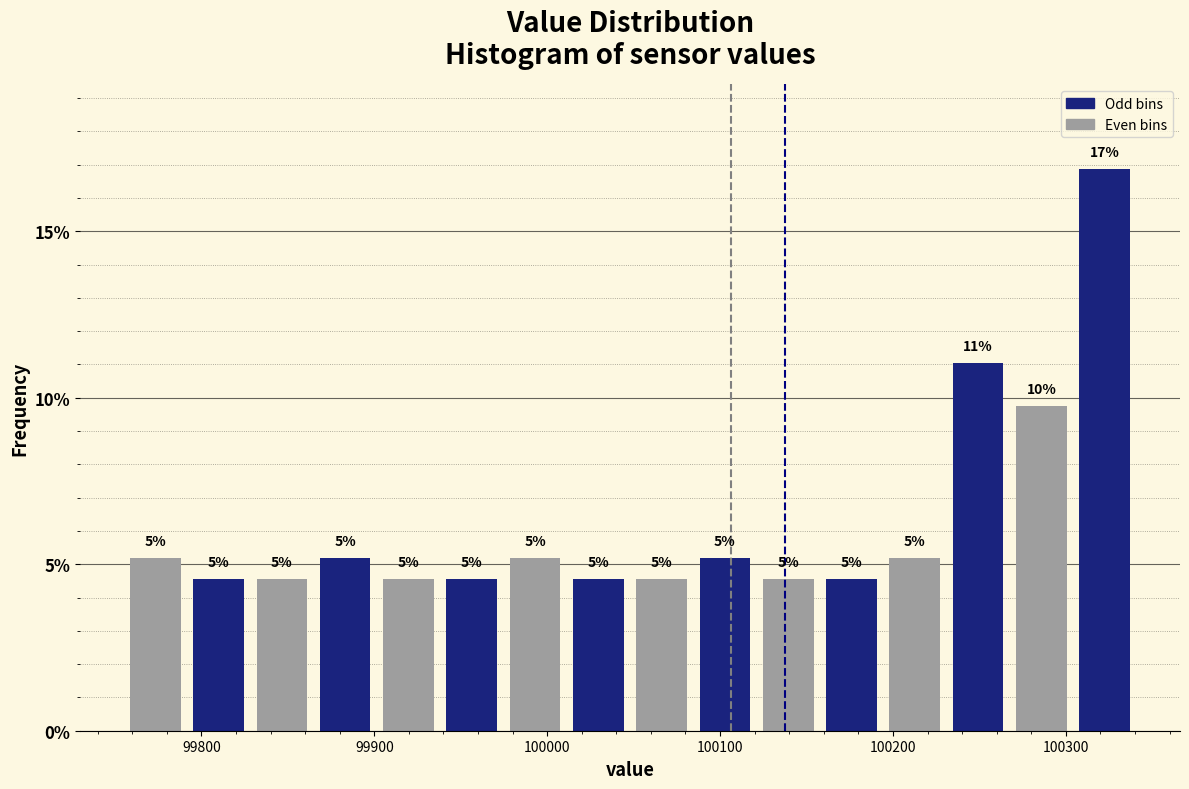

Read against the x-axis, roughly where is the centre of the tallest bar?

100320